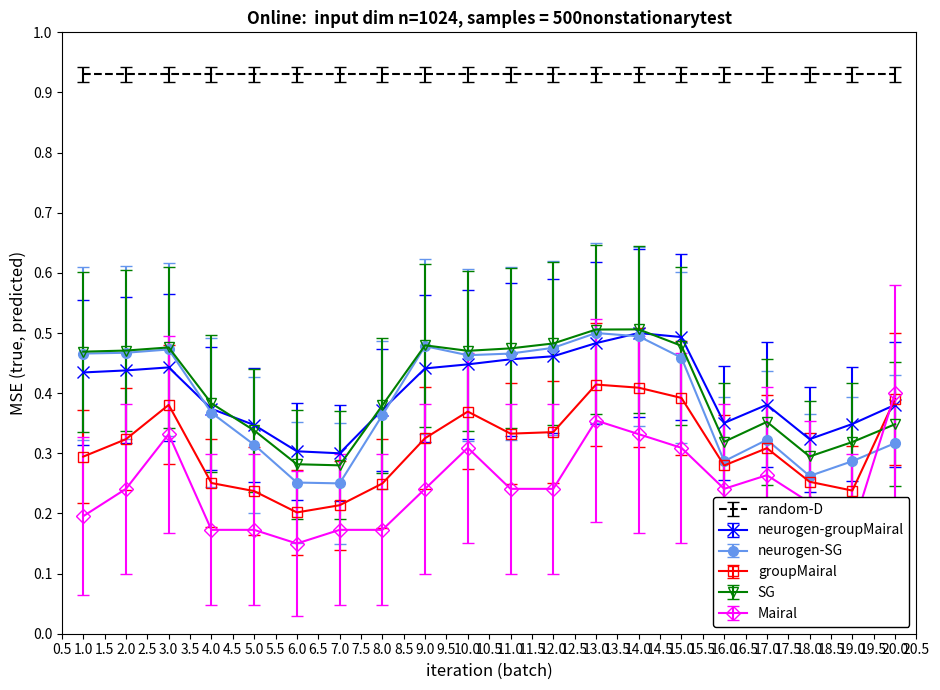

True or false: groupMairal and random-D intersect in this chart.

False